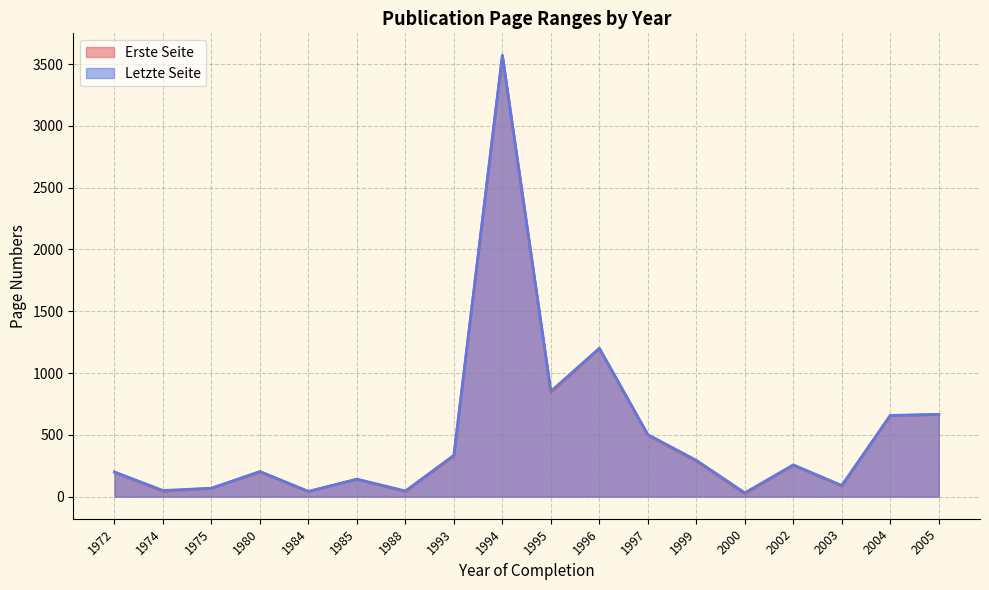

What is the greatest value displayed?

3570.0